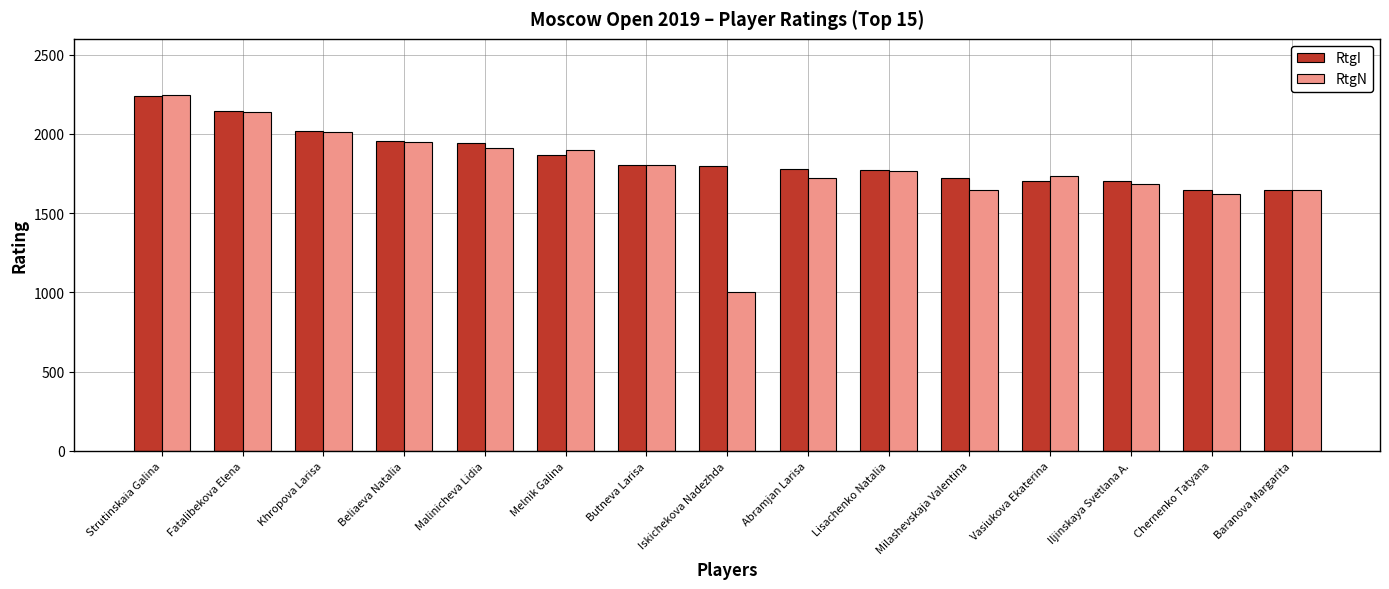

What is the difference between the maximum and second lowest values in the RtgN series?

621